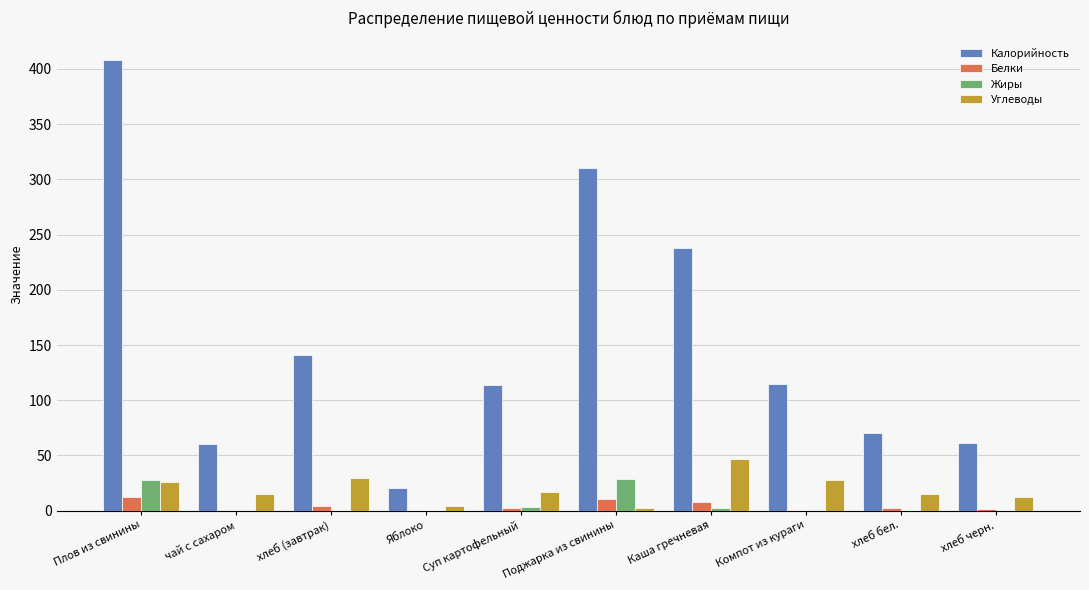

How many categories are shown in the chart?

10